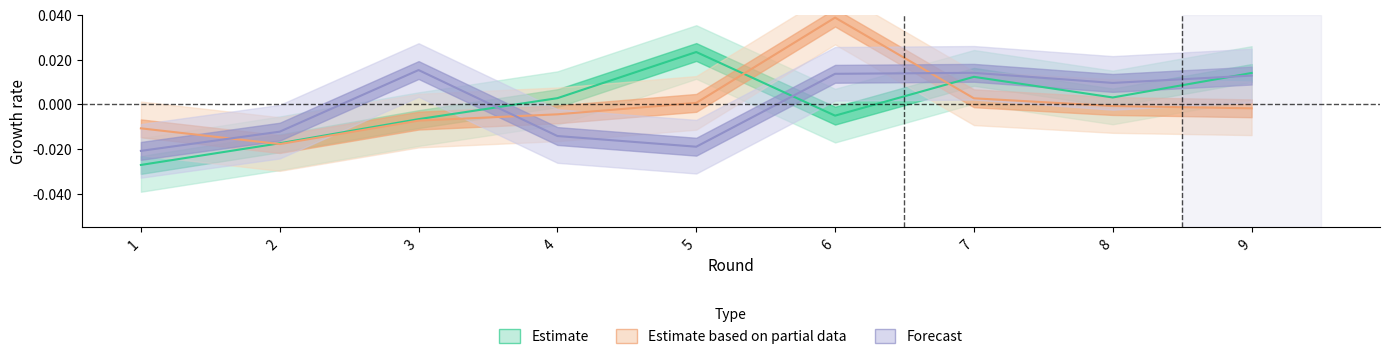

Which label corresponds to the smallest value in the chart?

1